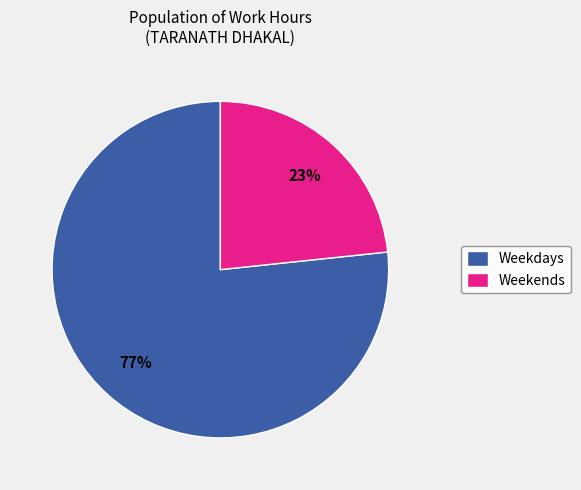

To the nearest percent, what percentage of the pie is Weekdays?

77%